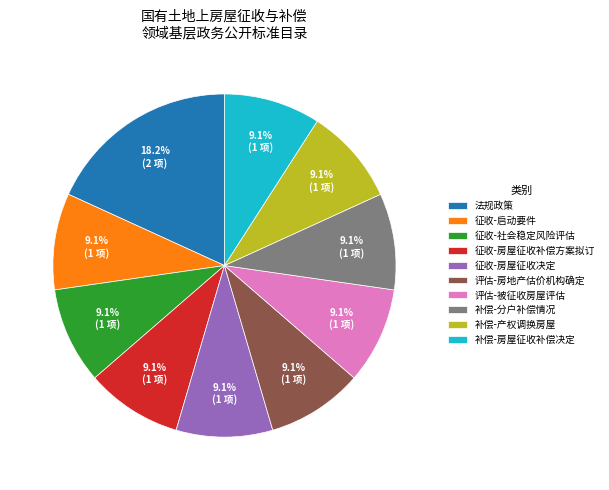

Does any single category account for the majority?

No